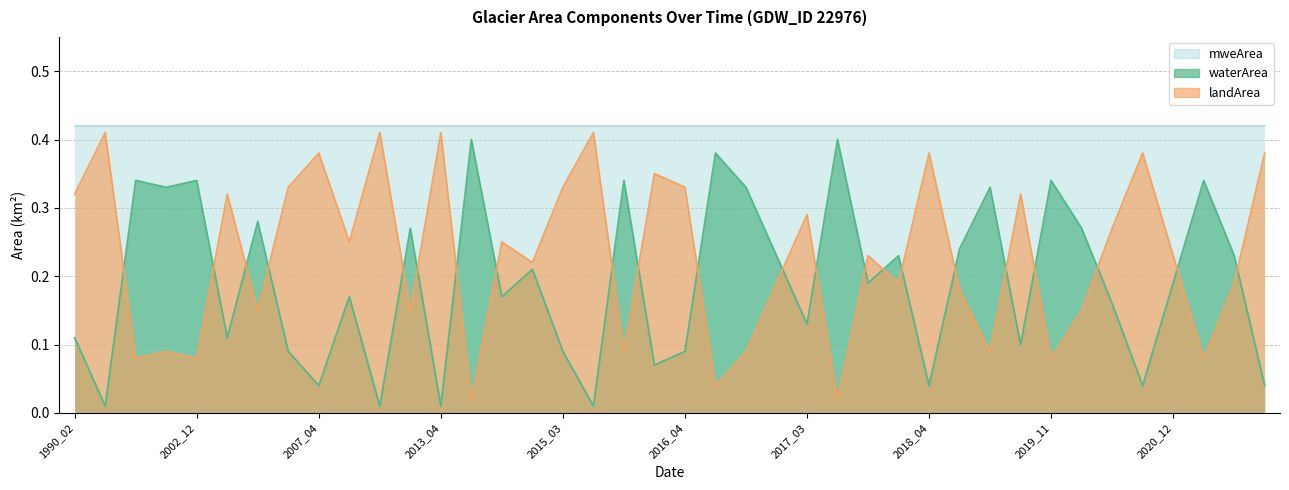

At which category does the chart reach its peak across all series?

1993_01